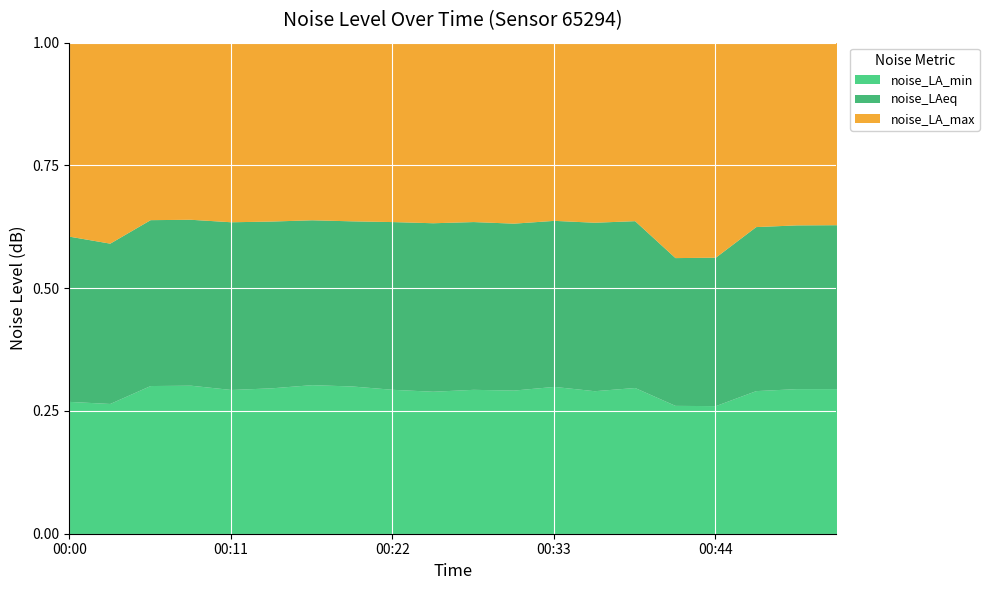

True or false: noise_LA_max and noise_LAeq cross at least once.

False